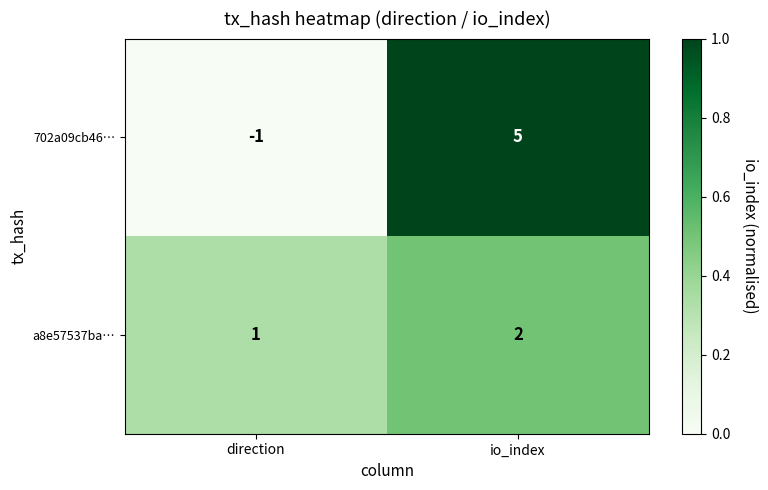

Which series changed the most between direction and io_index?

702a09cb46…